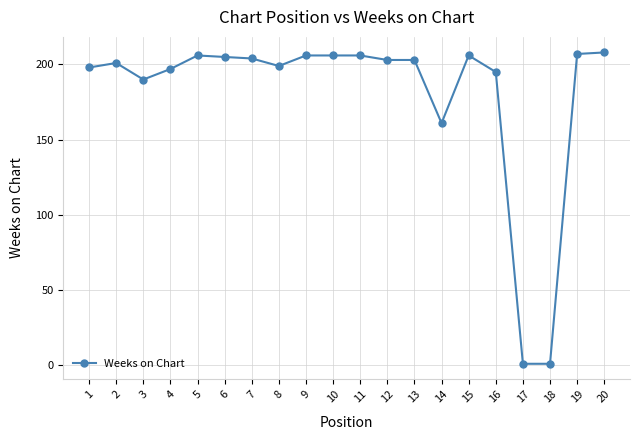

Reading left to right, transcribe all the data shown in this chart.

1=198	2=201	3=190	4=197	5=206	6=205	7=204	8=199	9=206	10=206	11=206	12=203	13=203	14=161	15=206	16=195	17=1	18=1	19=207	20=208